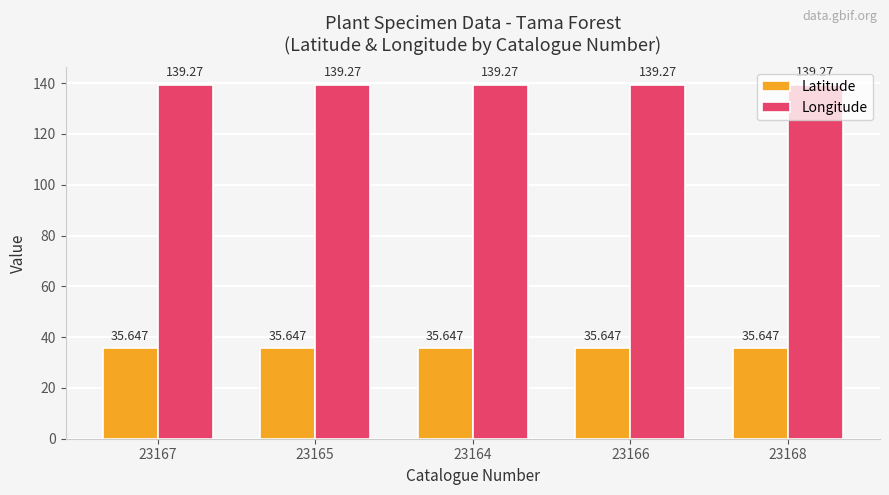

Reading right to left, list all the values displayed in this chart.

Latitude: 23168=35.6	23166=35.6	23164=35.6	23165=35.6	23167=35.6
Longitude: 23168=139.3	23166=139.3	23164=139.3	23165=139.3	23167=139.3